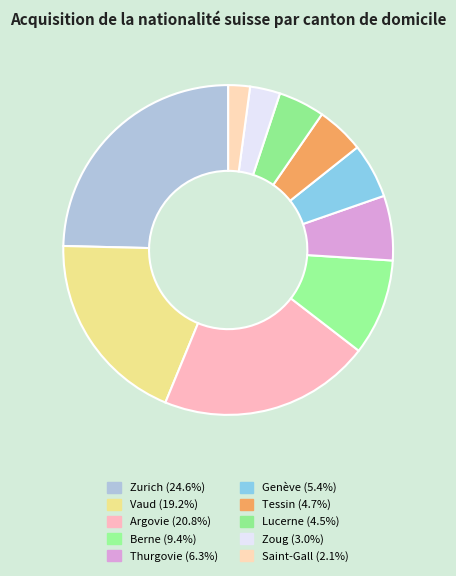

What is the largest slice in the pie chart?

Zurich